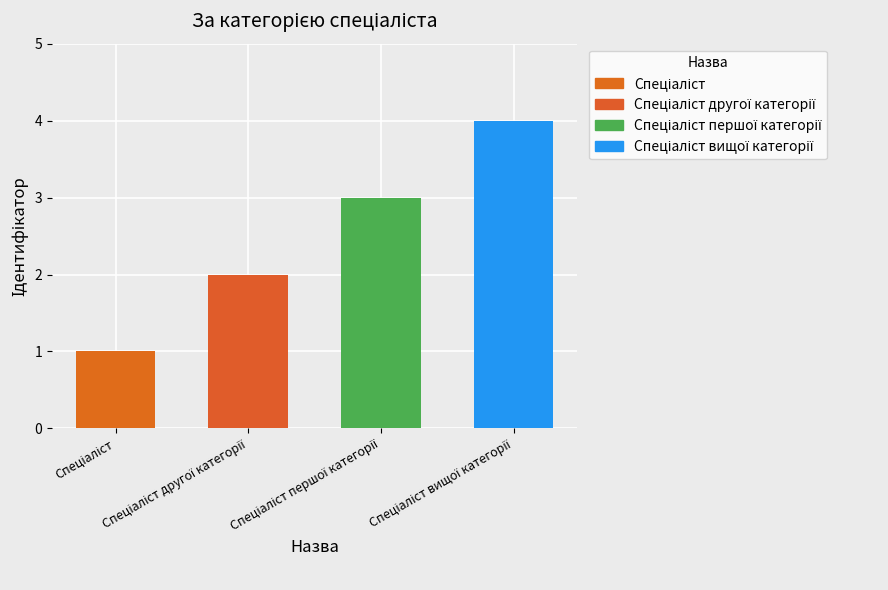

Is it true that the value at Спеціаліст першої категорії is 3?

True